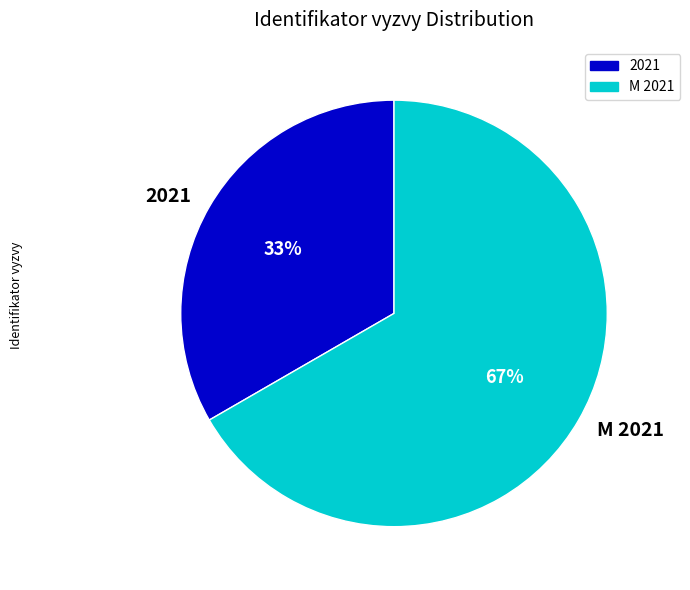

Is there any slice that represents more than half of the pie?

Yes